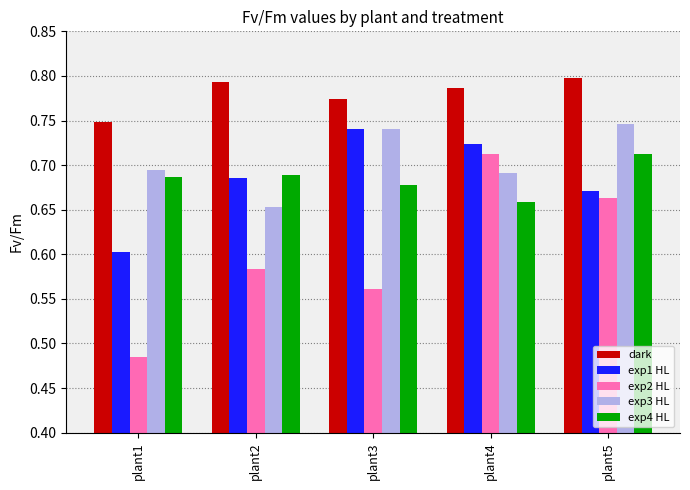

List the labels in order of dark value, smallest first.

plant1, plant3, plant4, plant2, plant5